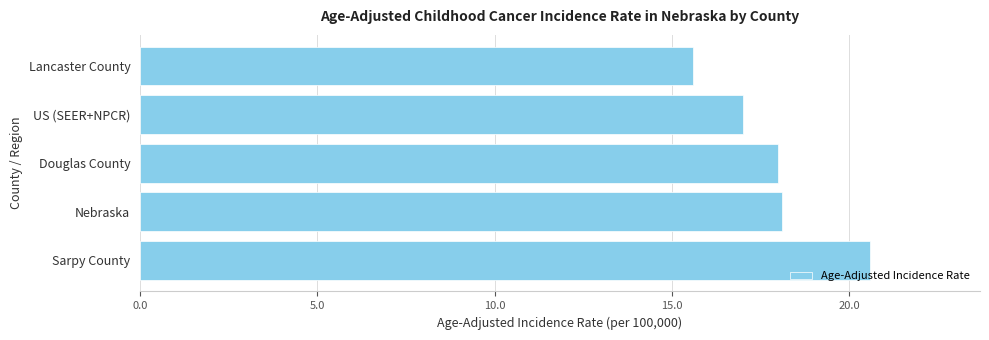

Which label corresponds to the smallest value in the chart?

Lancaster County